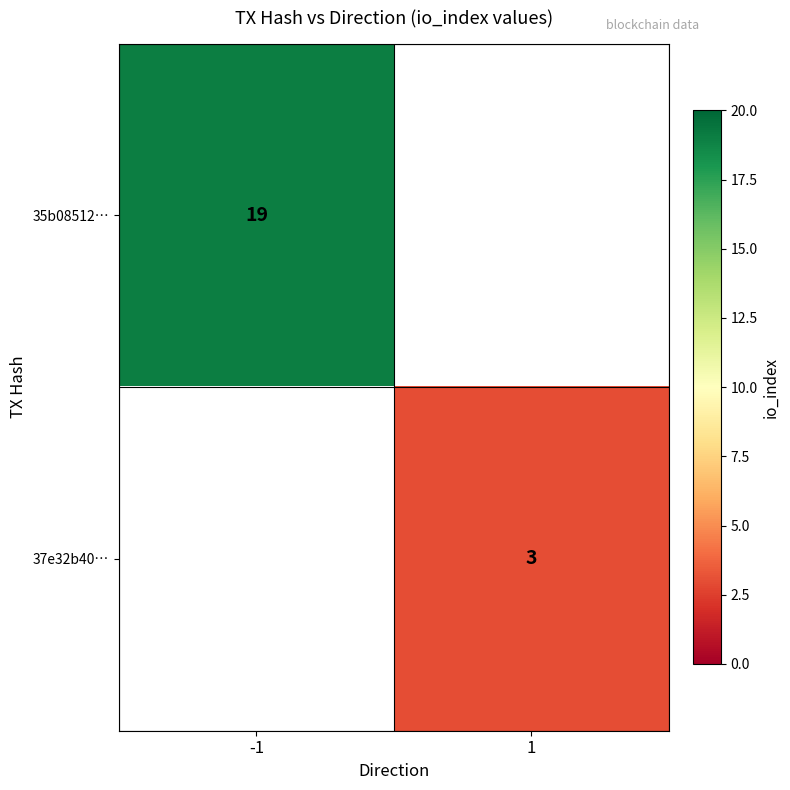

What is the maximum value shown in the chart?

19.0